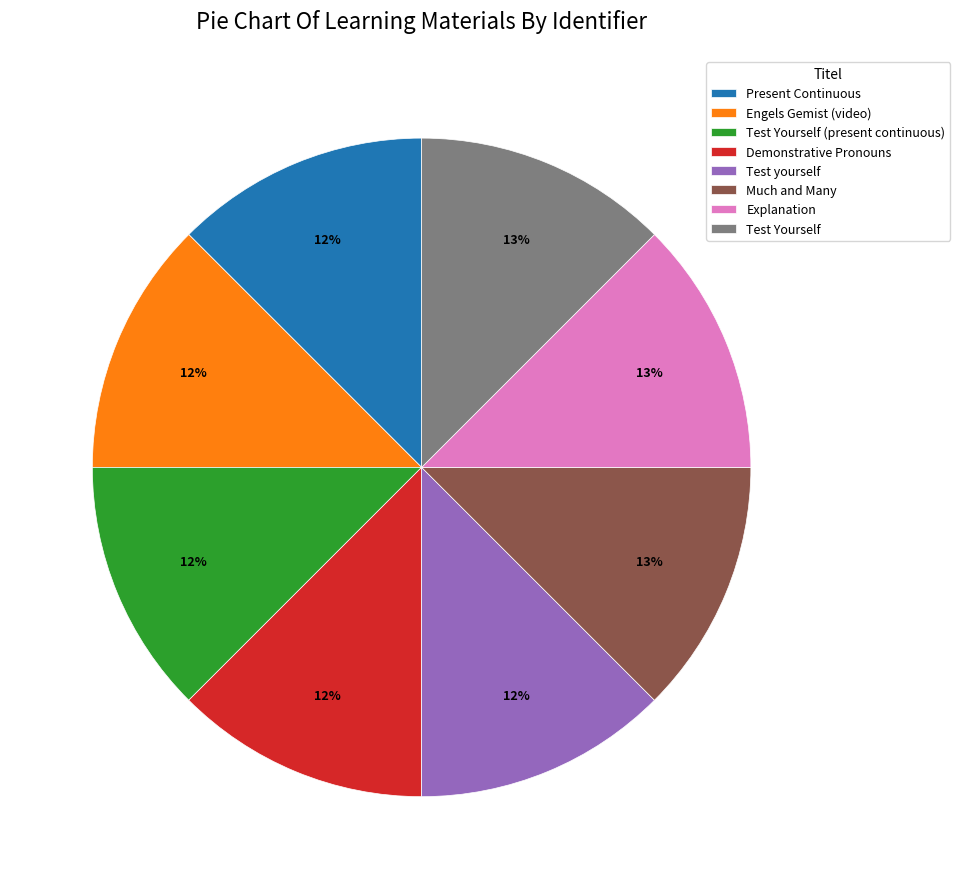

To the nearest percent, what percentage of the pie is Test yourself?

12%